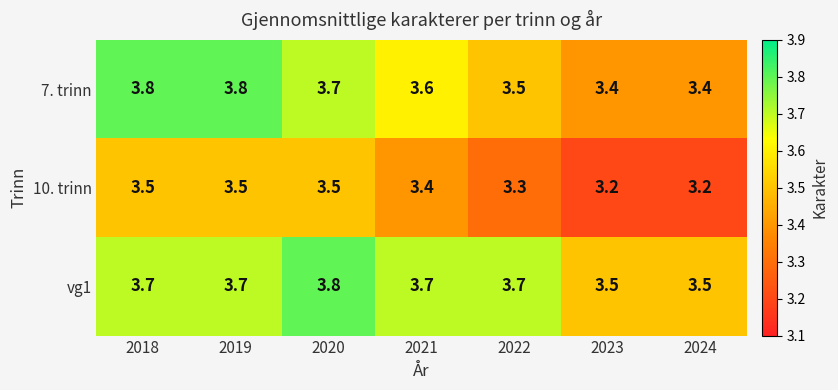

What is the lowest value of the vg1 series?

3.5